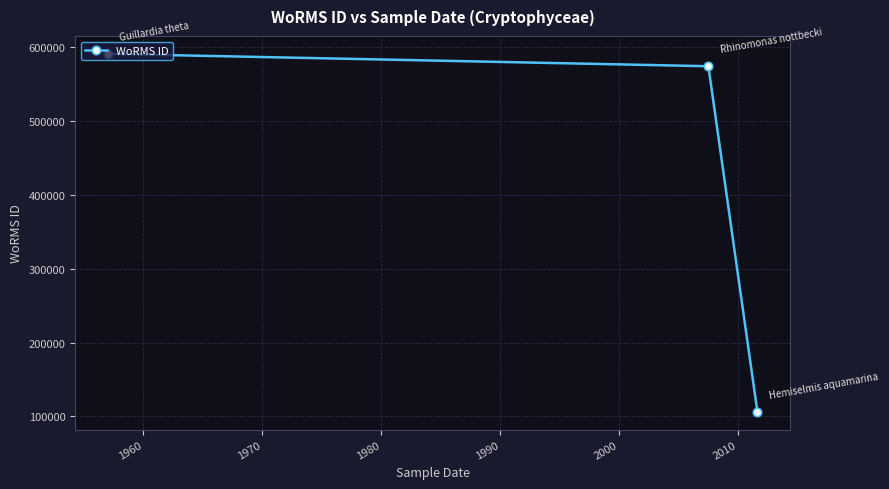

What is the greatest value displayed?

590566